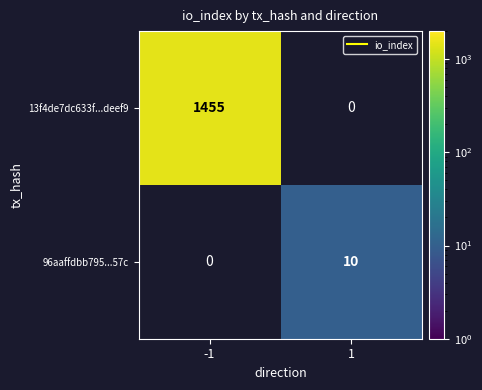

Which category has the highest value across all series?

-1